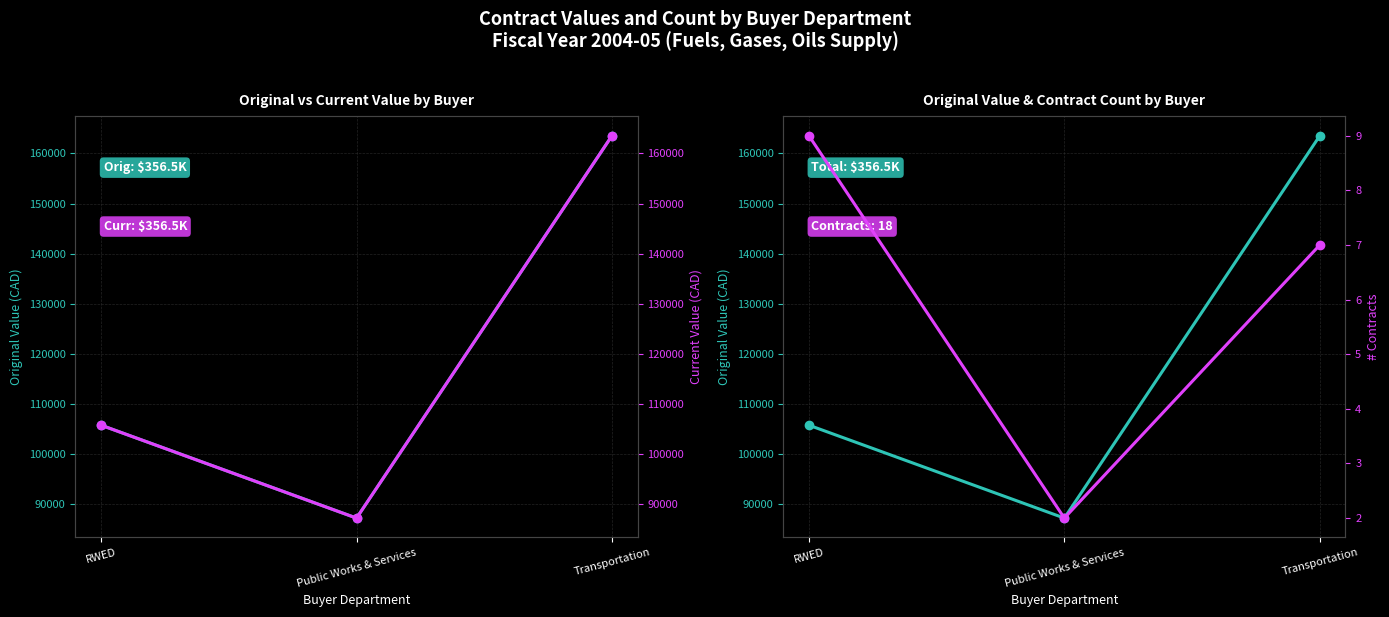

How many change_order_count (contracts) values are between 2 and 9?

3